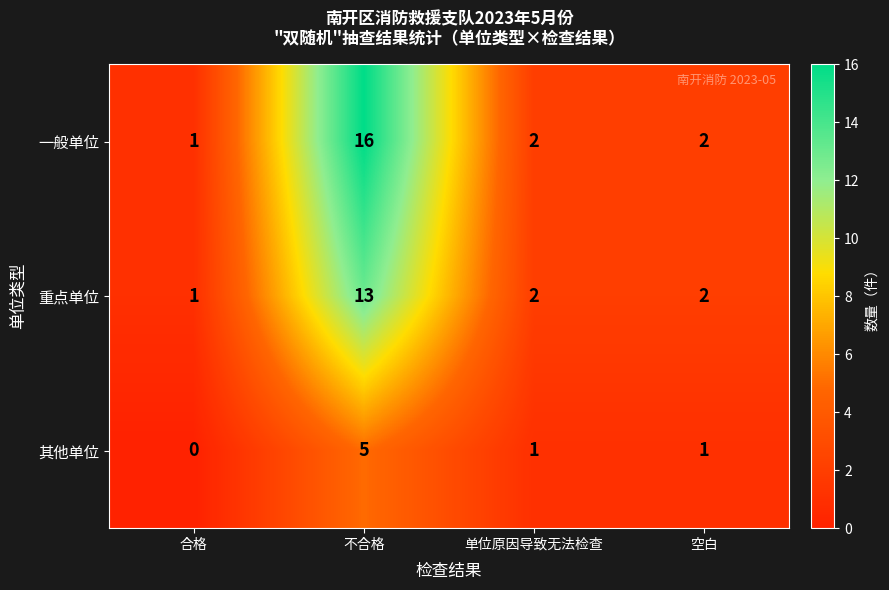

Reading left to right, what are all the values shown in this chart?

一般单位: 1	16	2	2
重点单位: 1	13	2	2
其他单位: 0	5	1	1